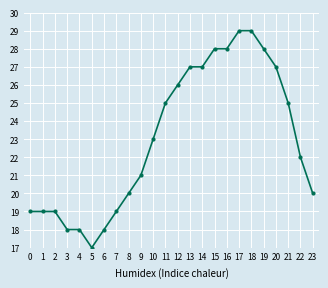

What is the value of the 4th point from the left?

18